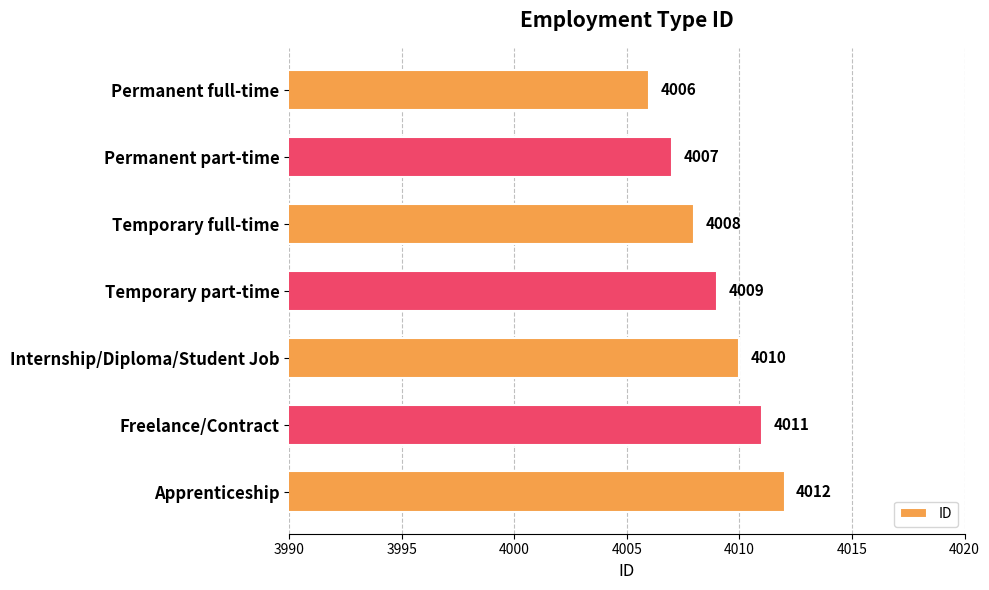

What is the value of the 4th bar from the top?

4009